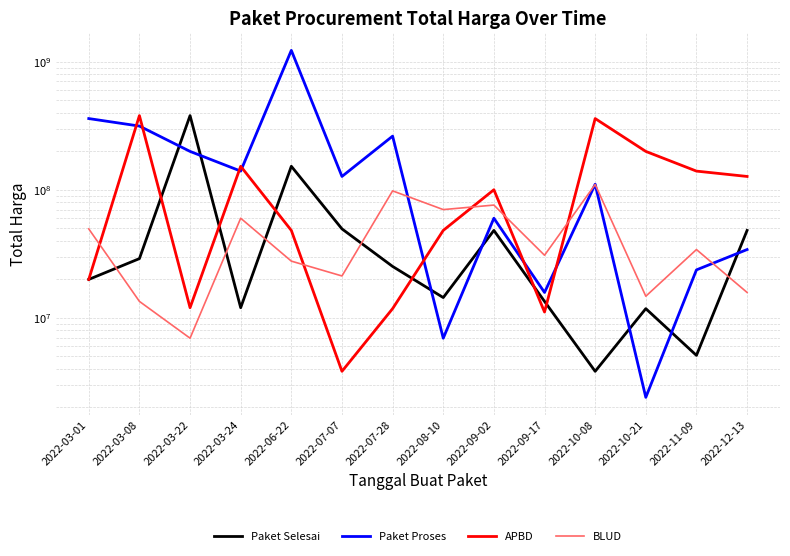

True or false: Paket Proses has more than 1 points higher than both neighbors.

True